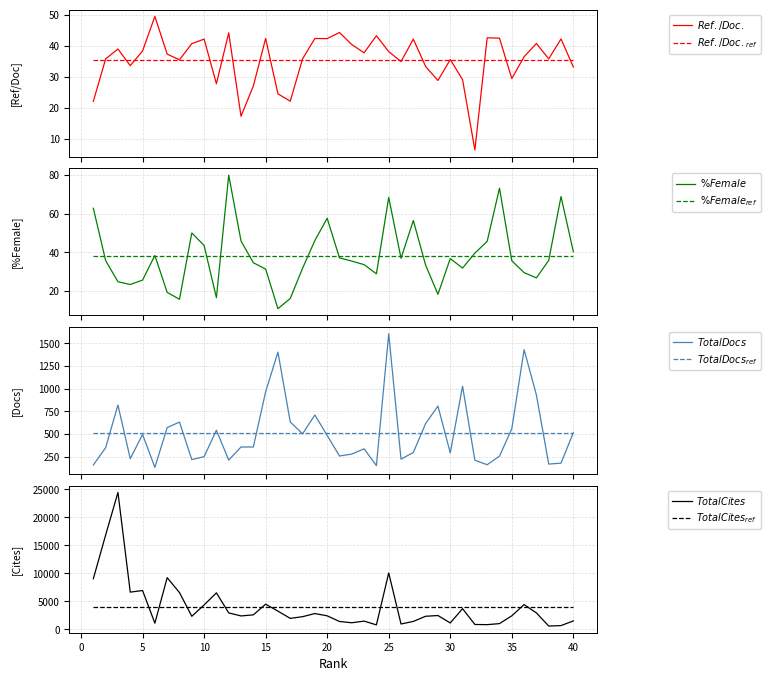

What is the minimum value for %Female?

10.9